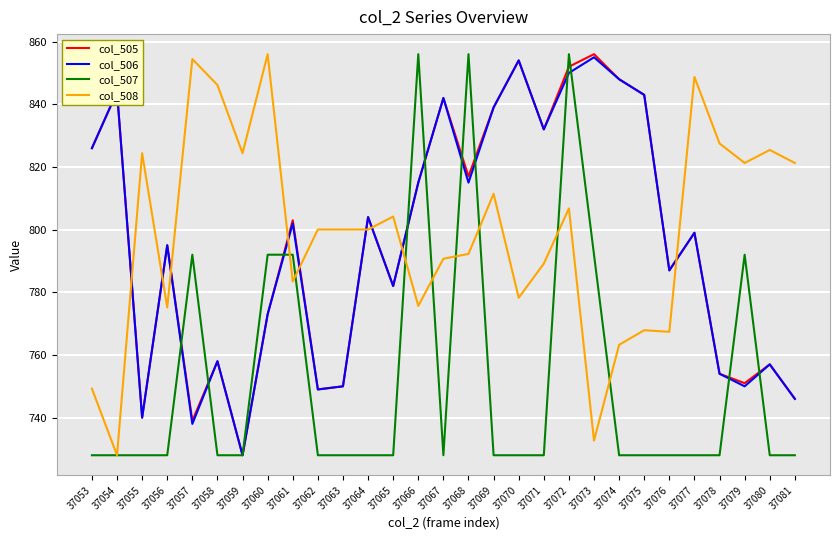

Which series ends up on top after the final intersection of col_508 and col_506?

col_508